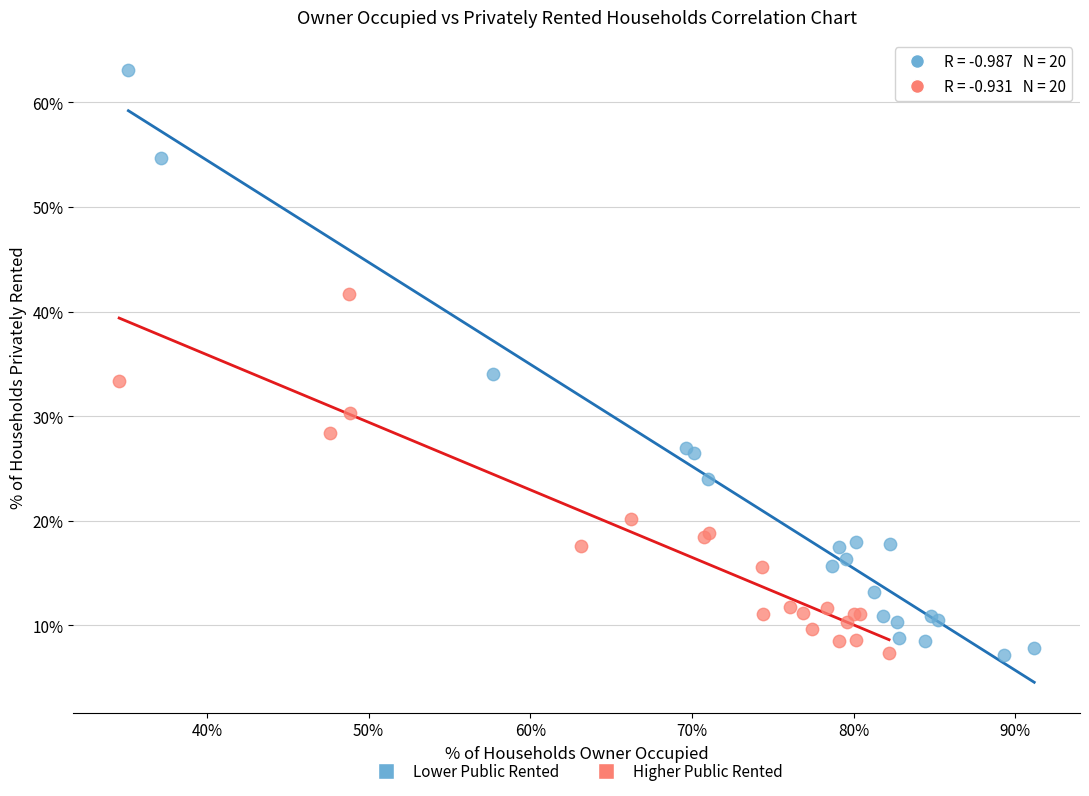

What are all the series names shown in the legend?

Lower Public Rented, Higher Public Rented